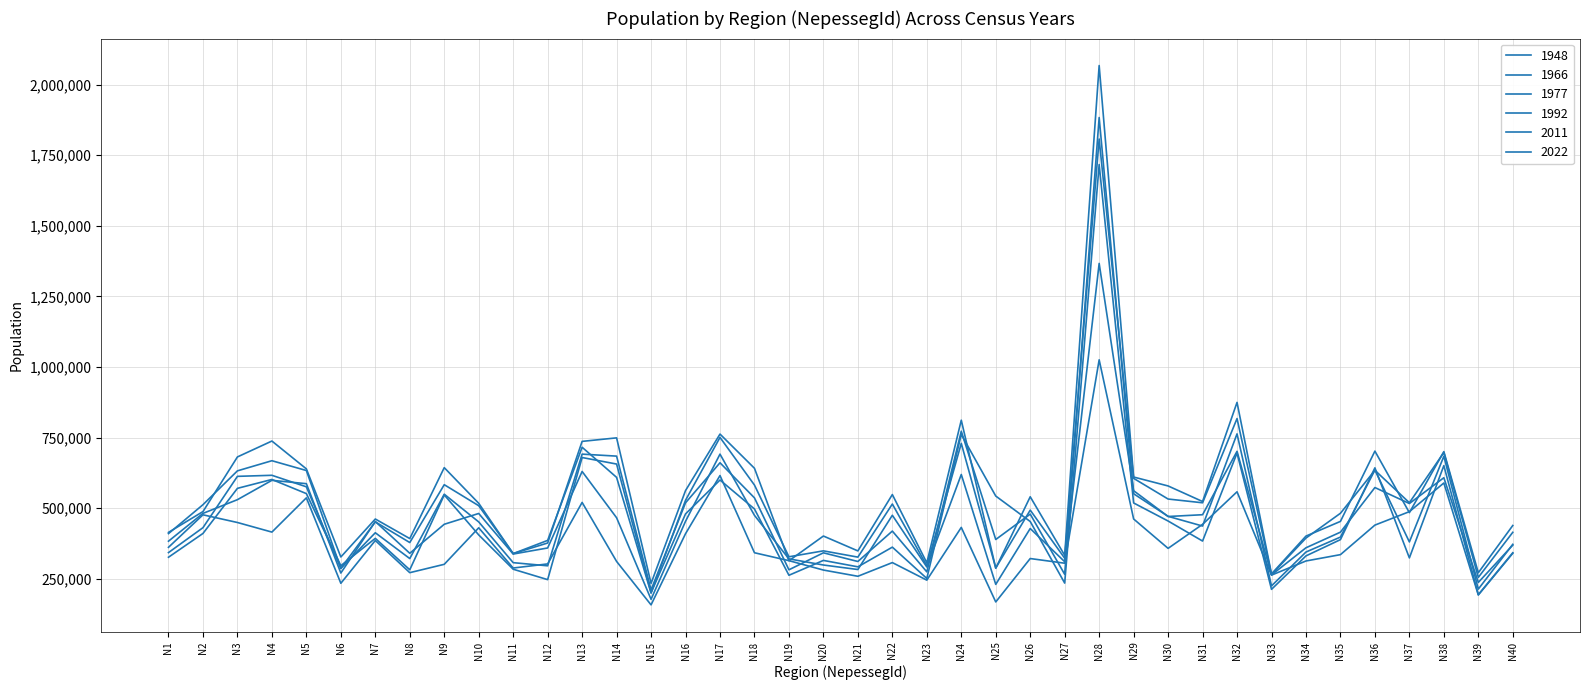

What is the sum of all 2022 values?

18343803